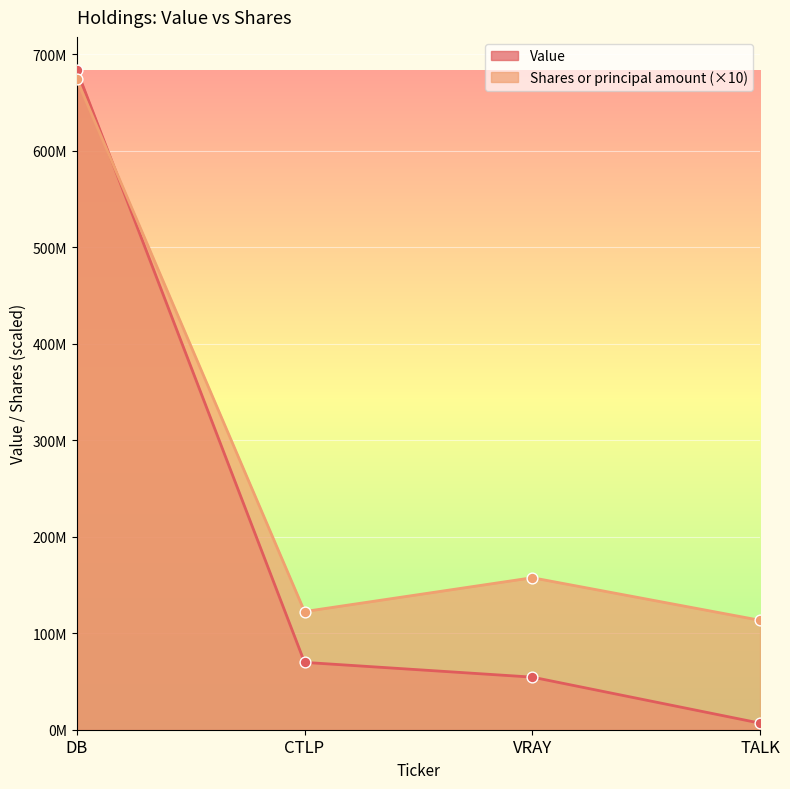

At which category is the sum across all series the highest?

DB